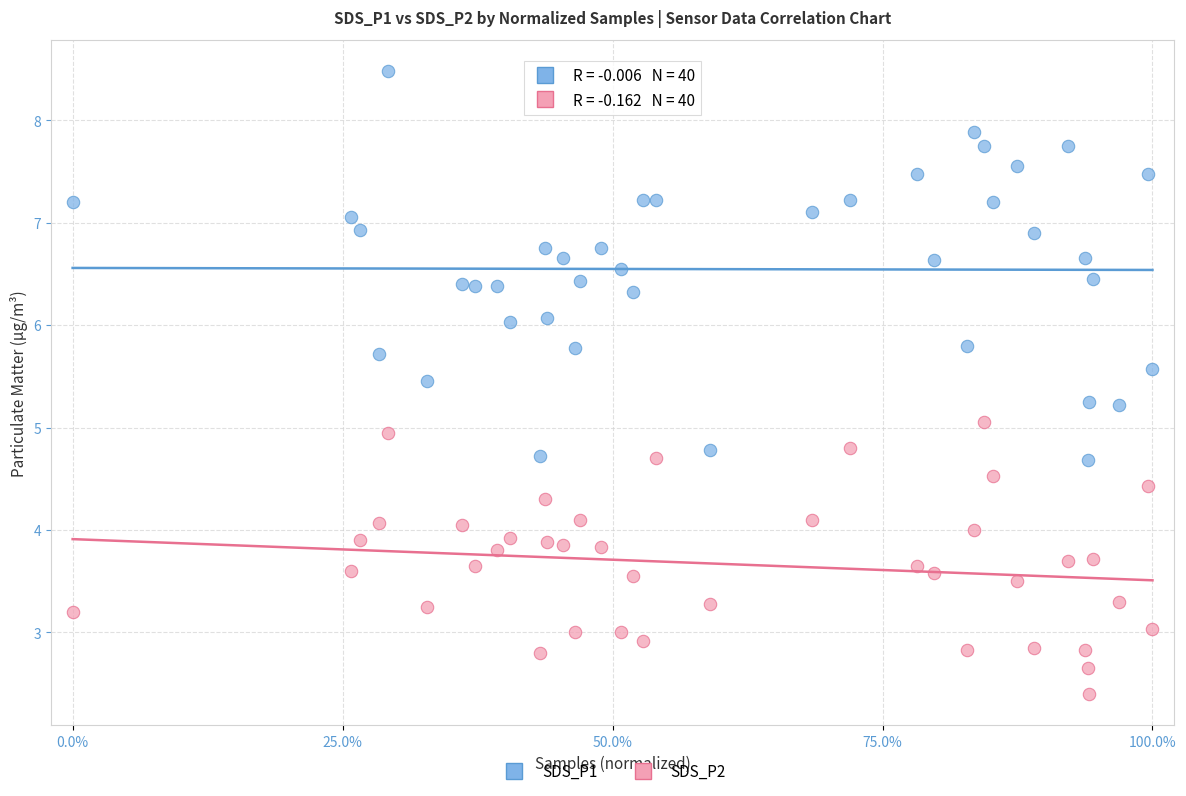

Which series contains the lowest Y value?

SDS_P2